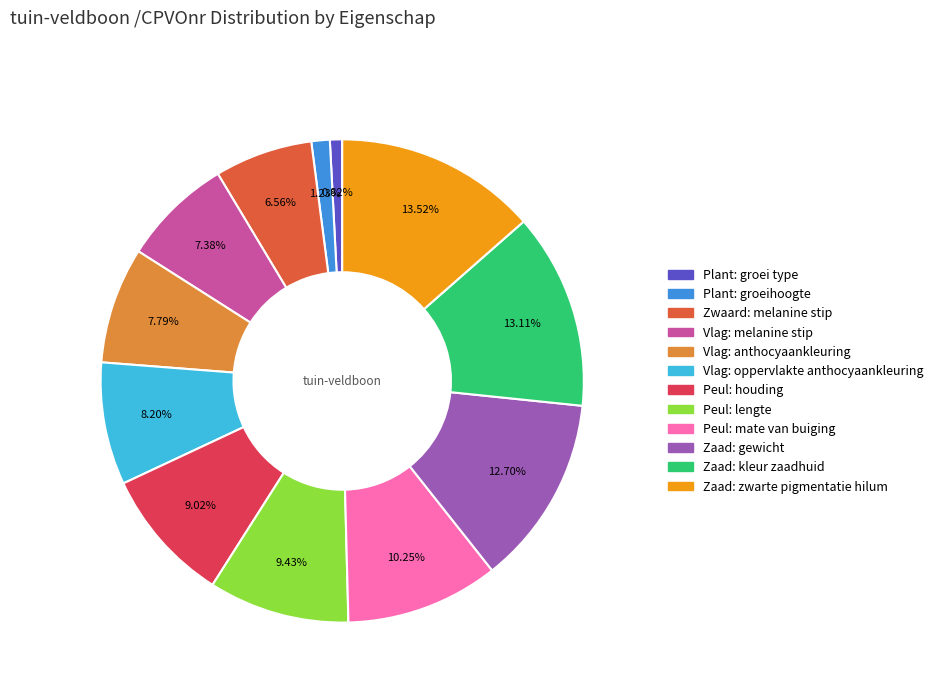

Is there any slice that represents more than half of the pie?

No